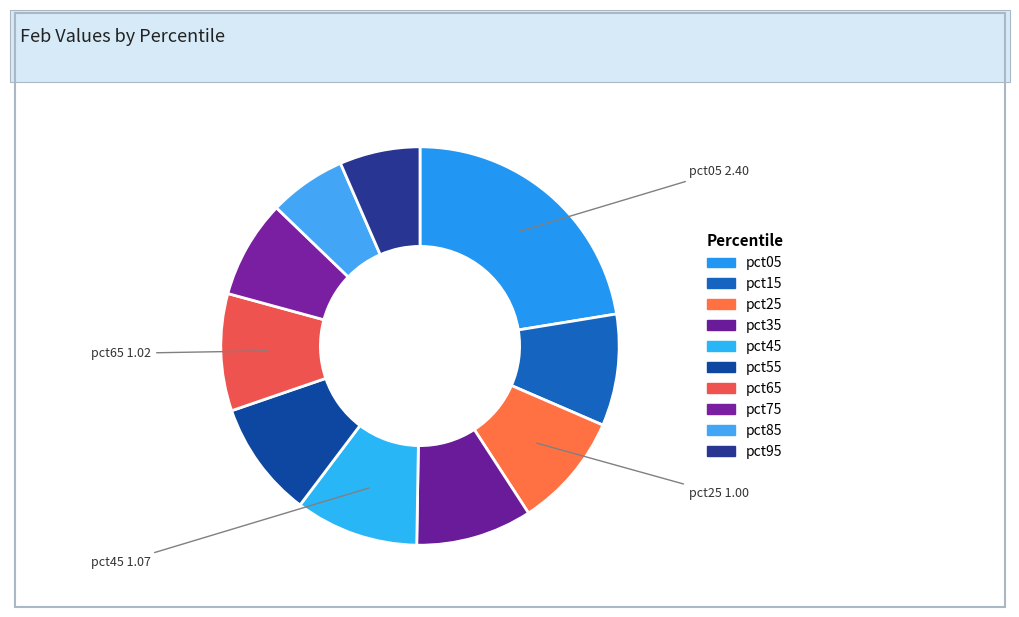

To the nearest percent, what portion does pct35 represent?

9%